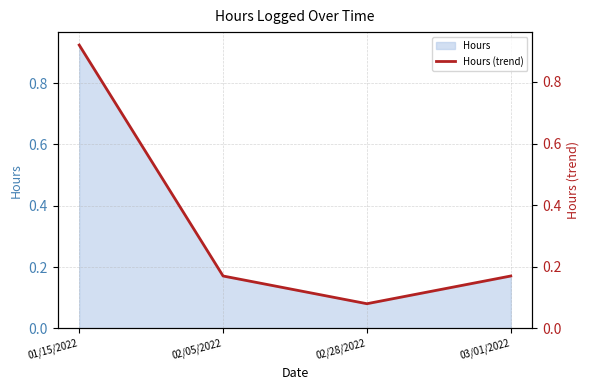

What is the change in value from 01/15/2022 to 02/05/2022?

-0.8